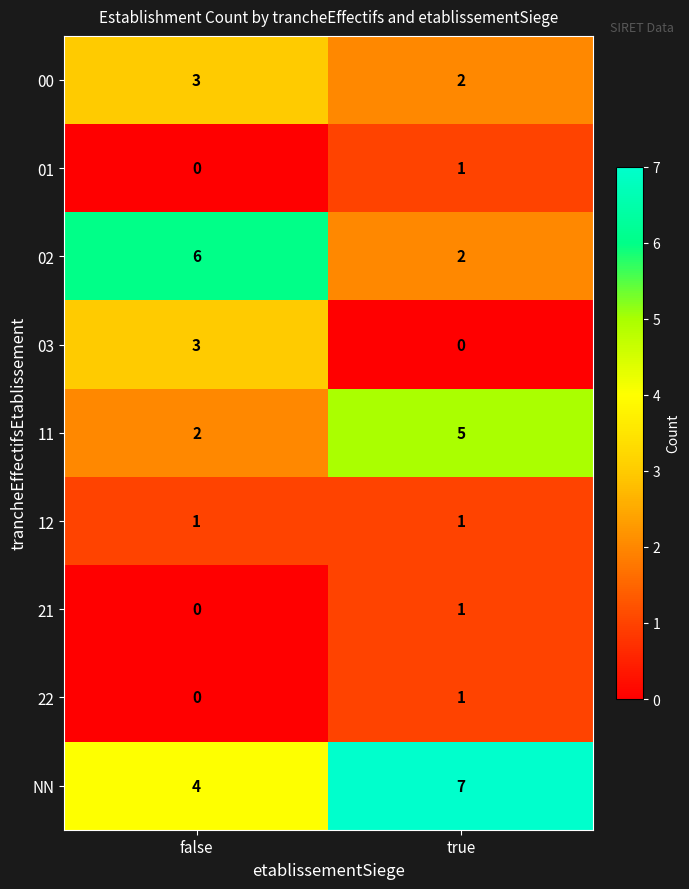

The 00 series shows 2 at true. True or false?

True